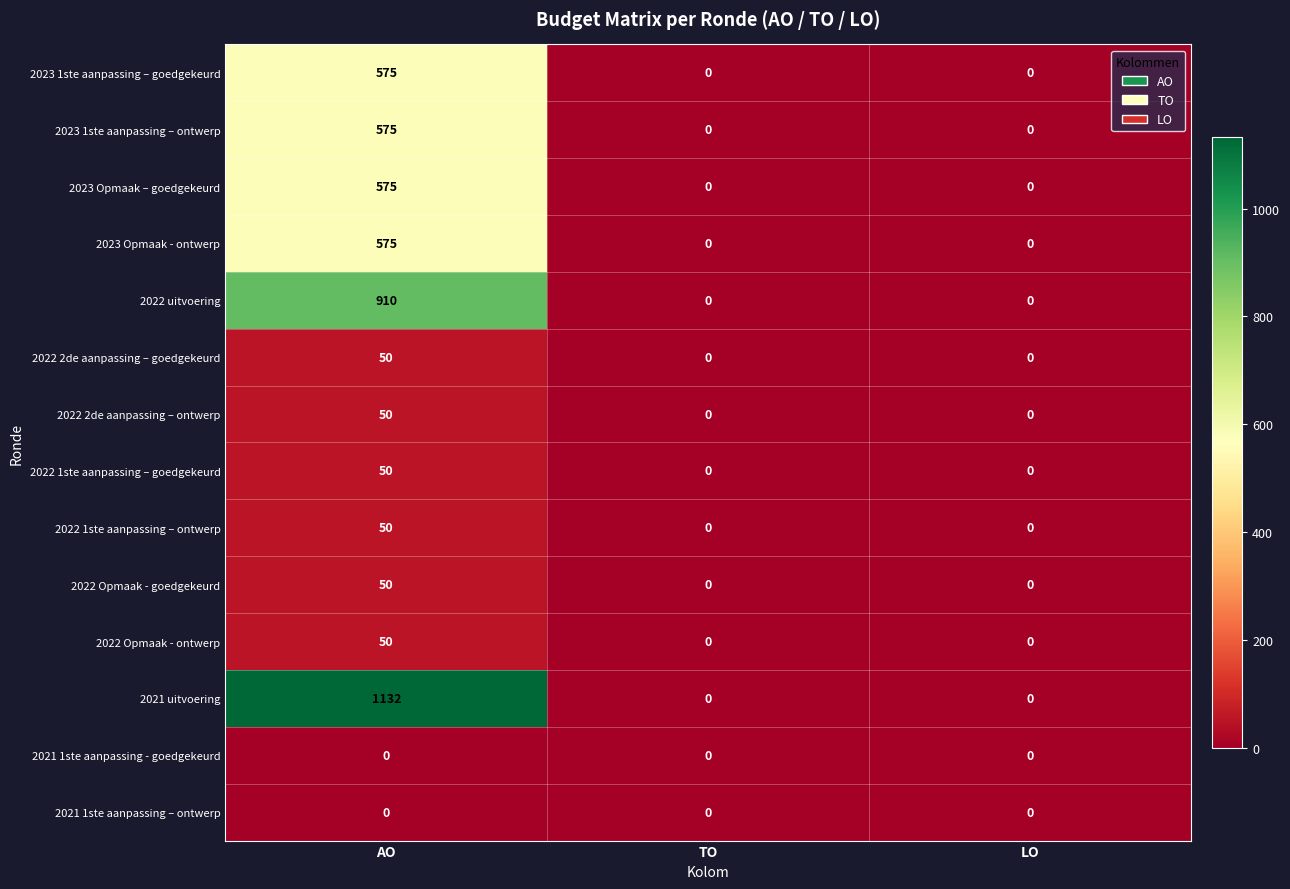

What is the greatest value displayed?

1132